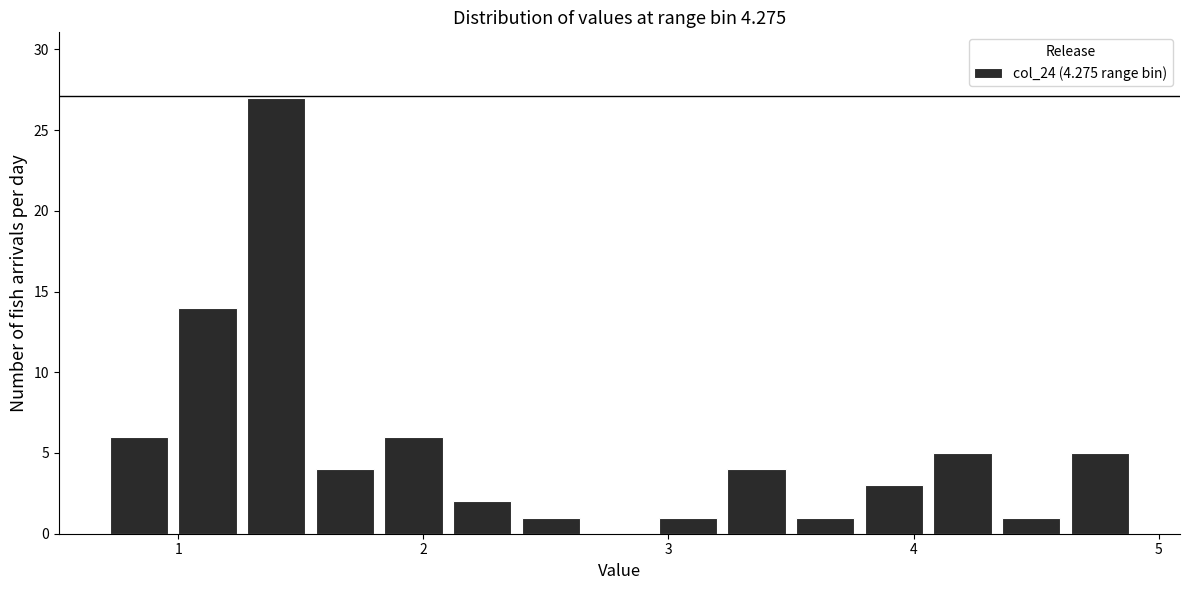

Around what value on the x-axis is the tallest bar? Give the approximate position of its centre, as read against the axis.

1.4